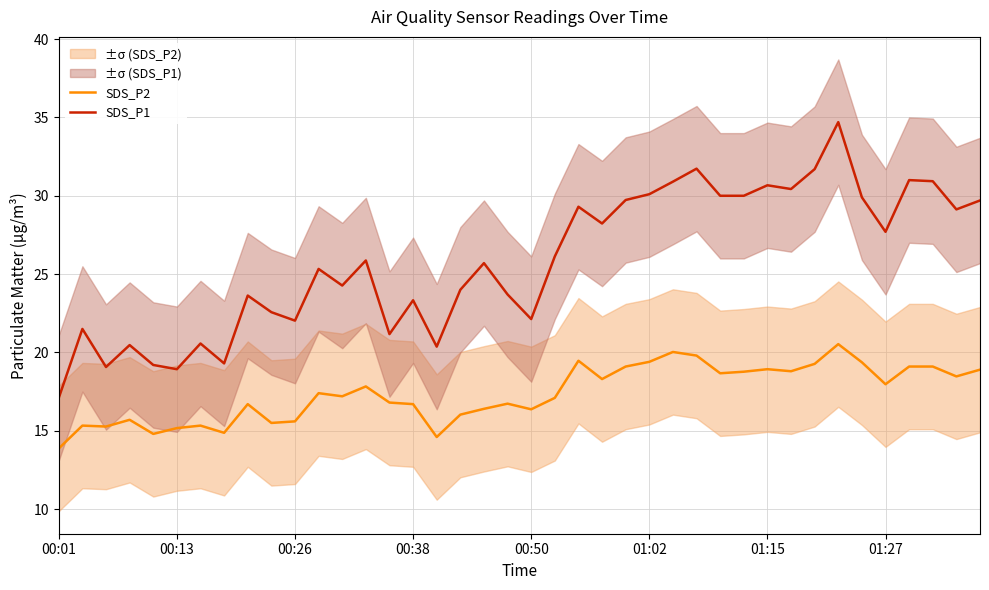

What is the difference between the maximum and minimum values in the SDS_P1 series?

17.6